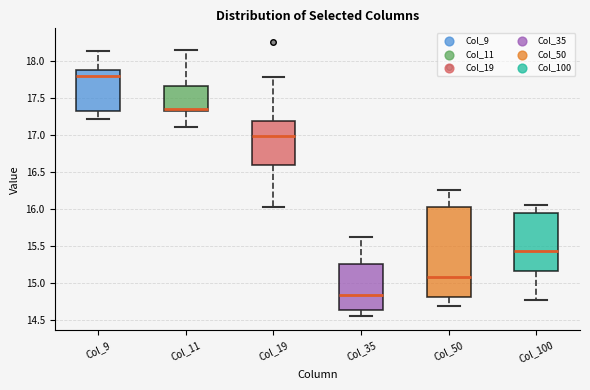

Where does the upper whisker of the box for Col_11 end on the y-axis? The values are not printed on the chart, so give them approximately, as read against the axis.

18.15